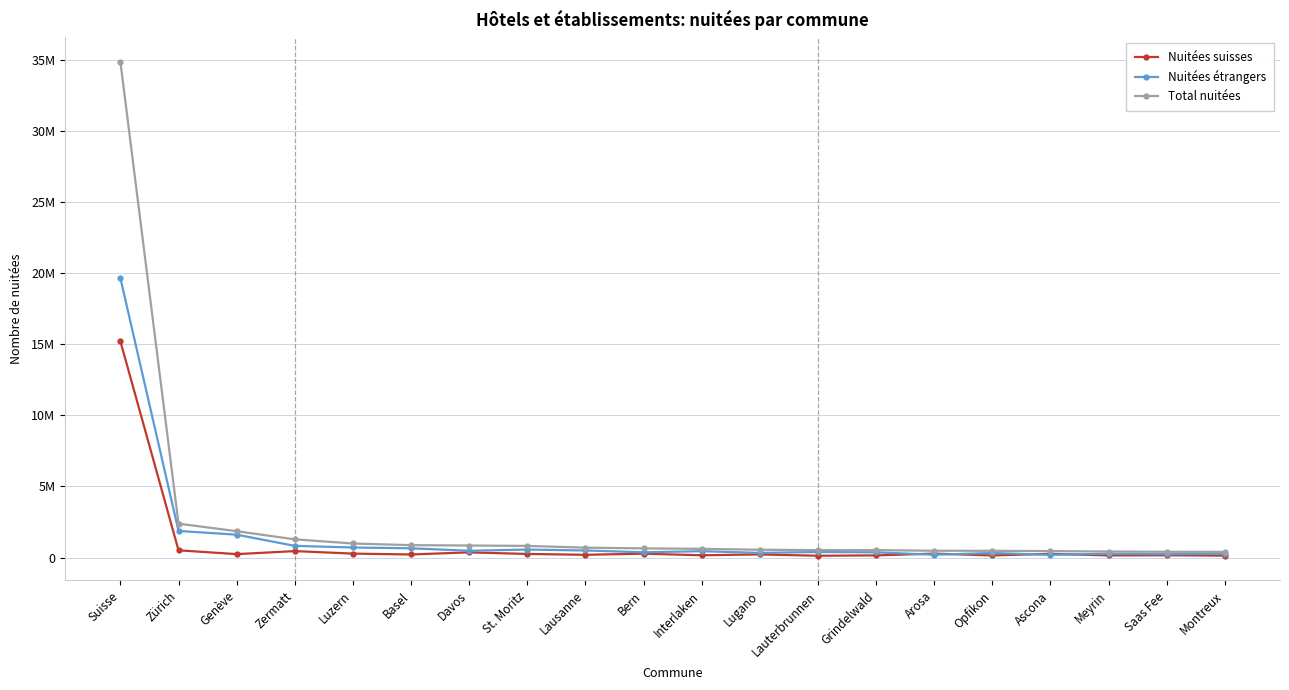

What is the sum of the Total nuitées values at Opfikon and Ascona?

934042